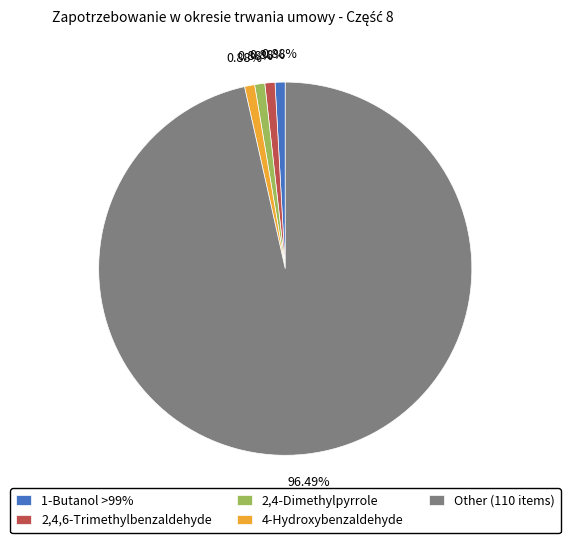

Which slice is the largest?

Other (110 items)